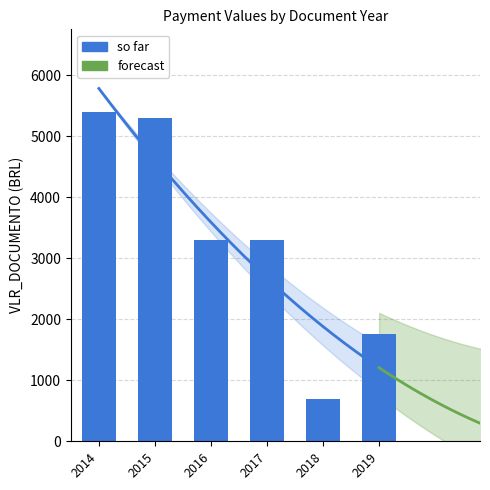

Between 2019 and 2017, which is larger?

2017